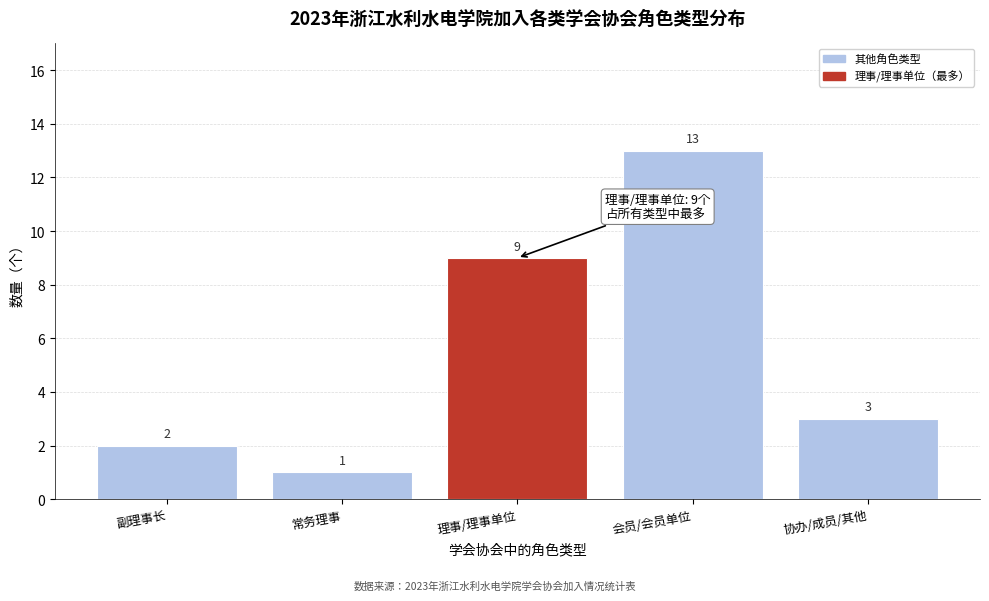

Reading left to right, list all the values displayed in this chart.

副理事长=2	常务理事=1	理事/理事单位=9	会员/会员单位=13	协办/成员/其他=3